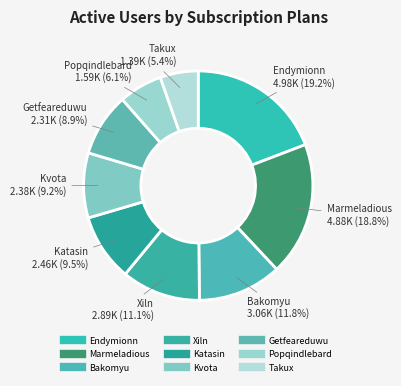

What portion of the pie excludes Popqindlebard?

93.9%